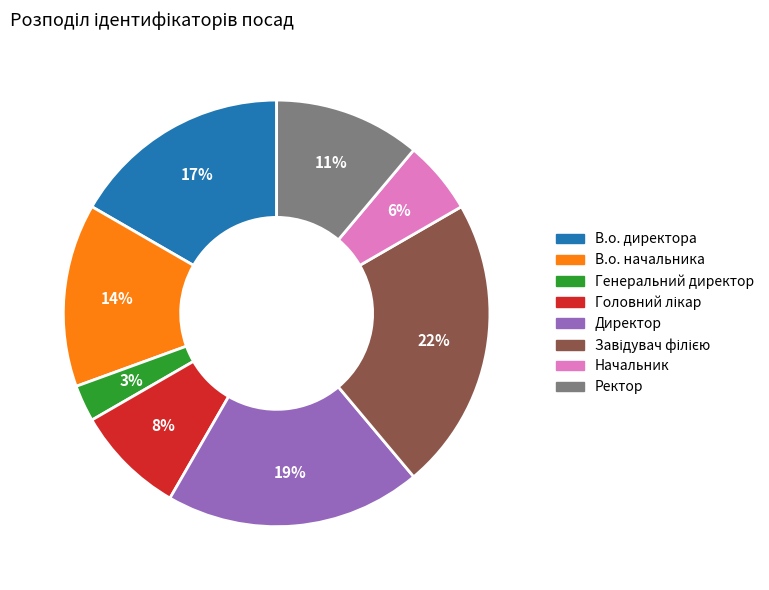

Is there a majority slice in this chart?

No